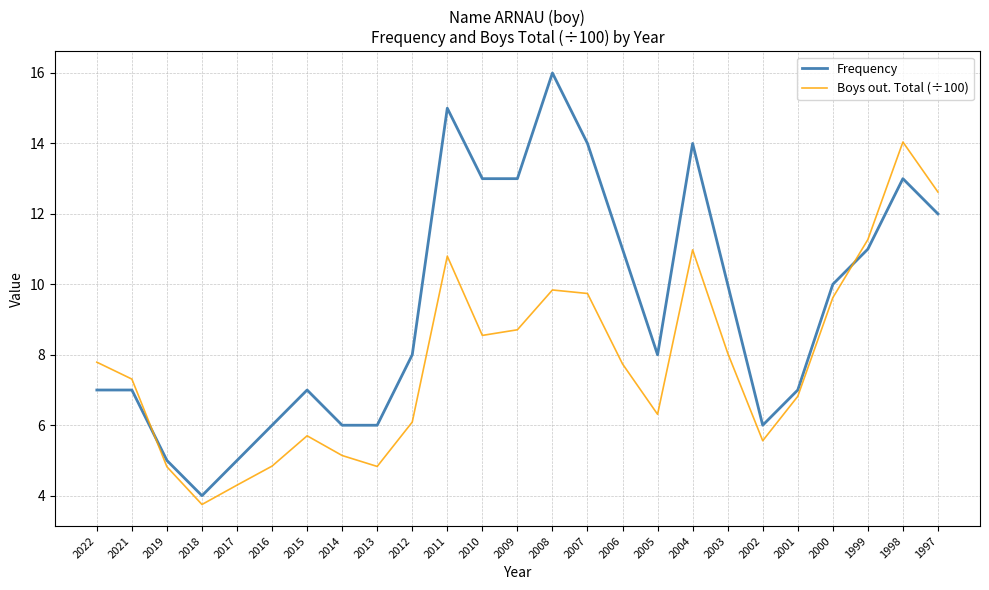

Is it true that Boys out. Total (÷100) equals 9.8 at 2008?

True